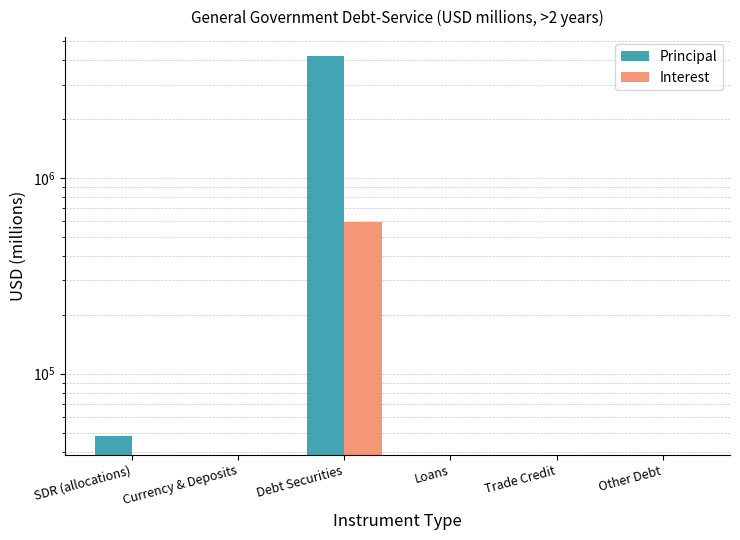

Where is Principal nearest to the value 2101396?

SDR (allocations)